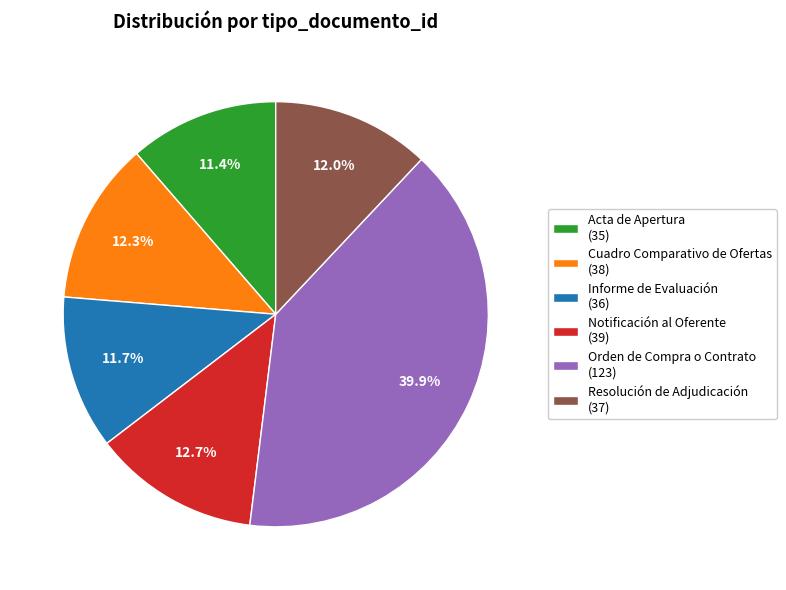

What is the ratio of the value at Notificación al Oferente to the value at Resolución de Adjudicación?

1.1